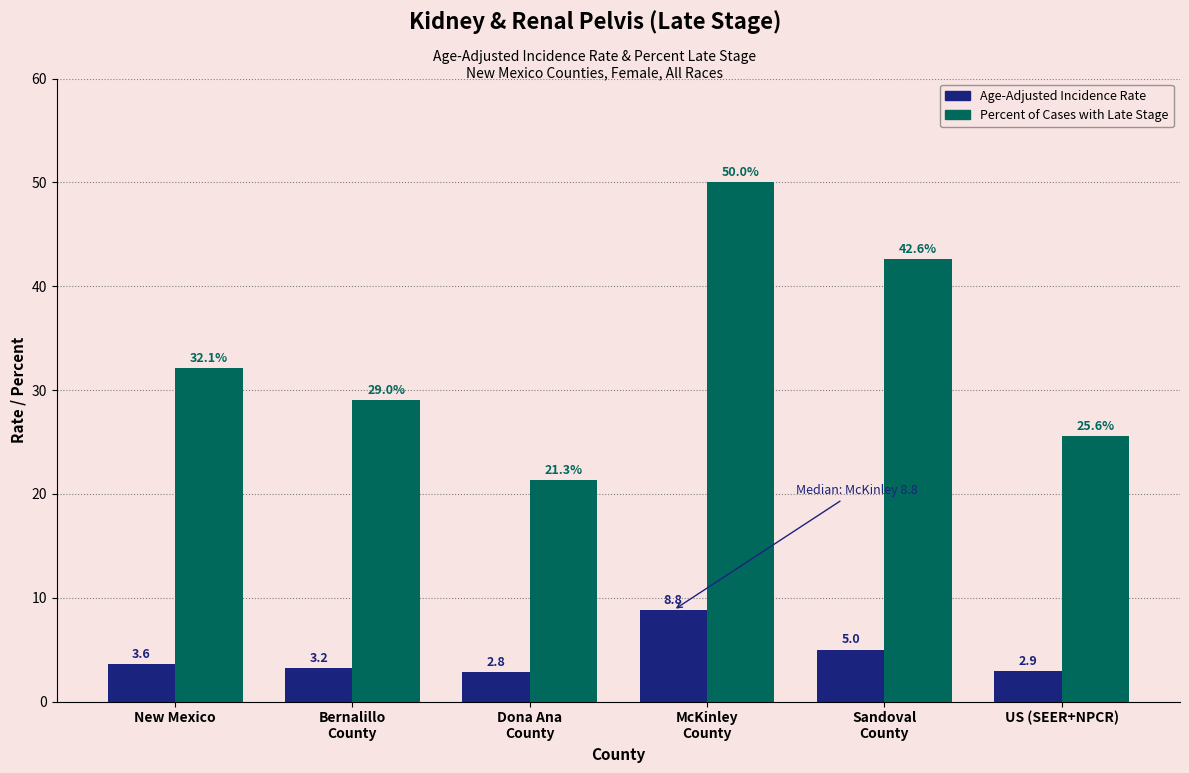

Reading left to right, list all the values displayed in this chart.

Age-Adjusted Incidence Rate: 3.6	3.2	2.8	8.8	5.0	2.9
Percent of Cases with Late Stage: 32.1	29.0	21.3	50.0	42.6	25.6